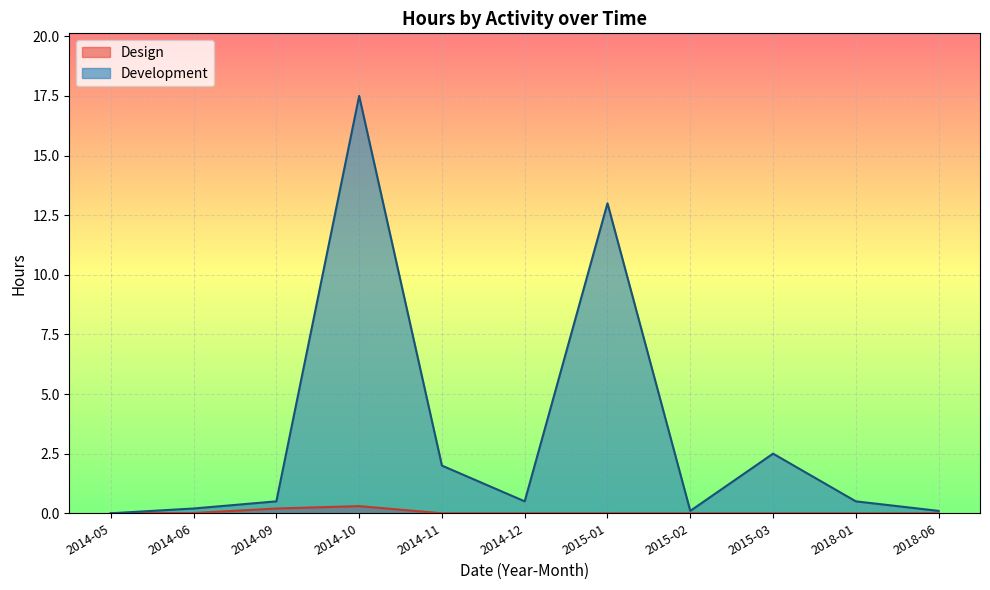

What are all the series names shown in the legend?

Design, Development